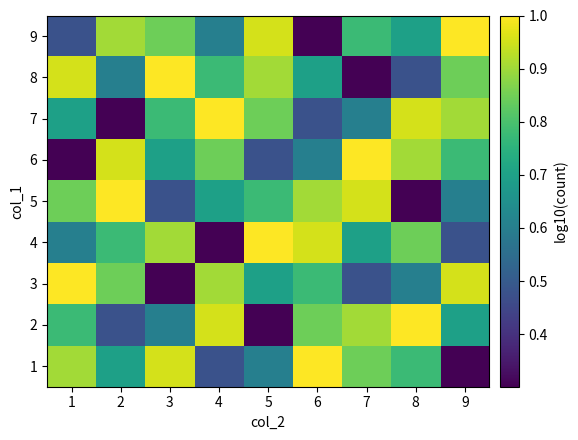

List the series in order of their peak value, highest first.

1, 2, 3, 4, 5, 6, 7, 8, 9